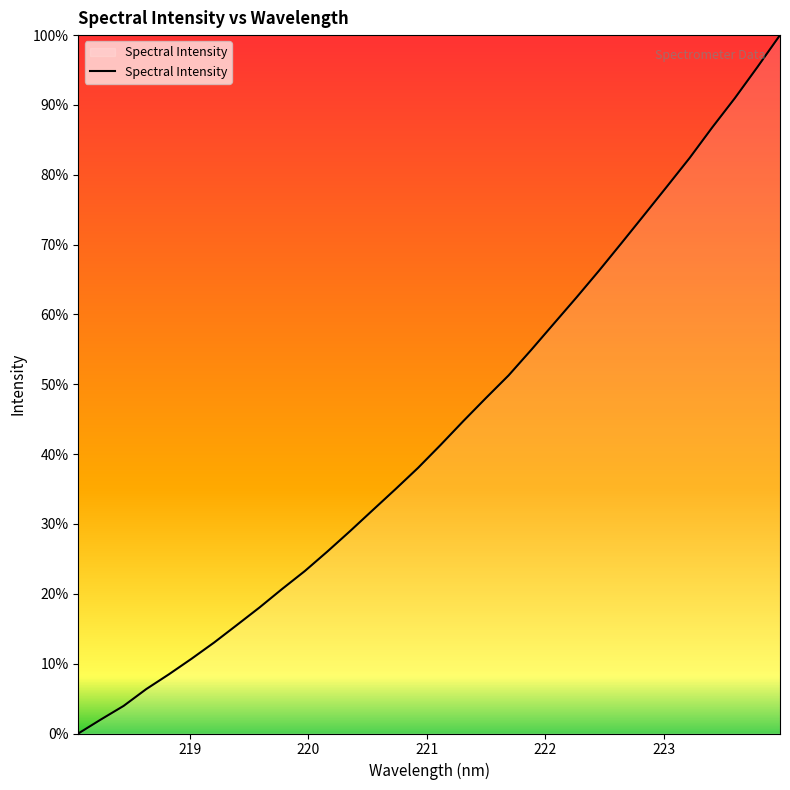

What is the greatest value displayed?

100.0